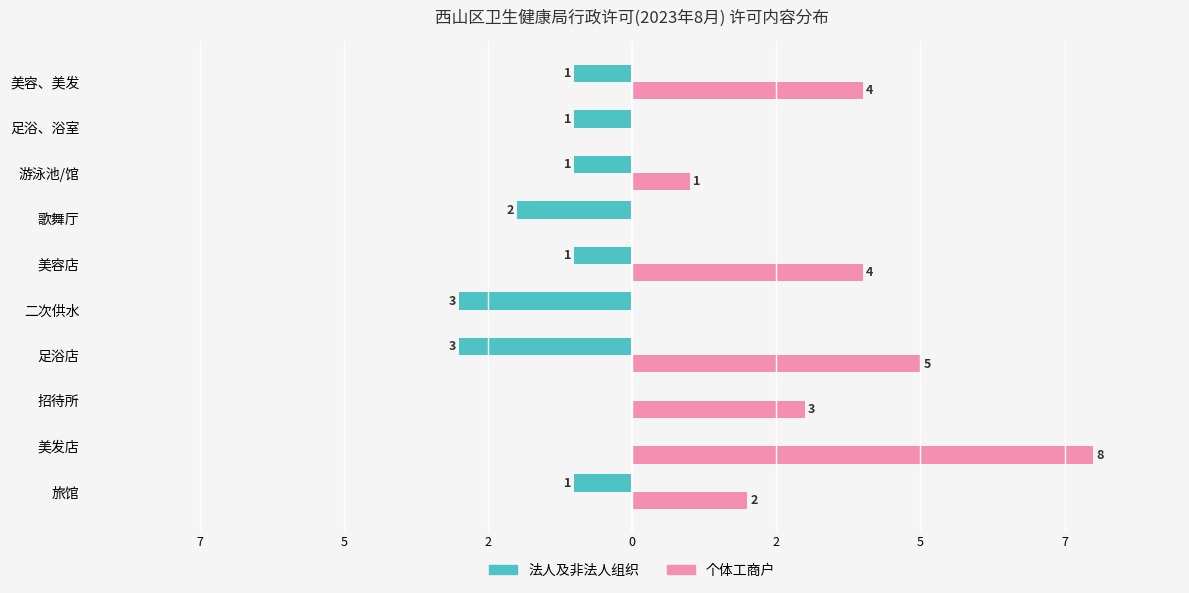

Which series has the largest total across all categories?

个体工商户